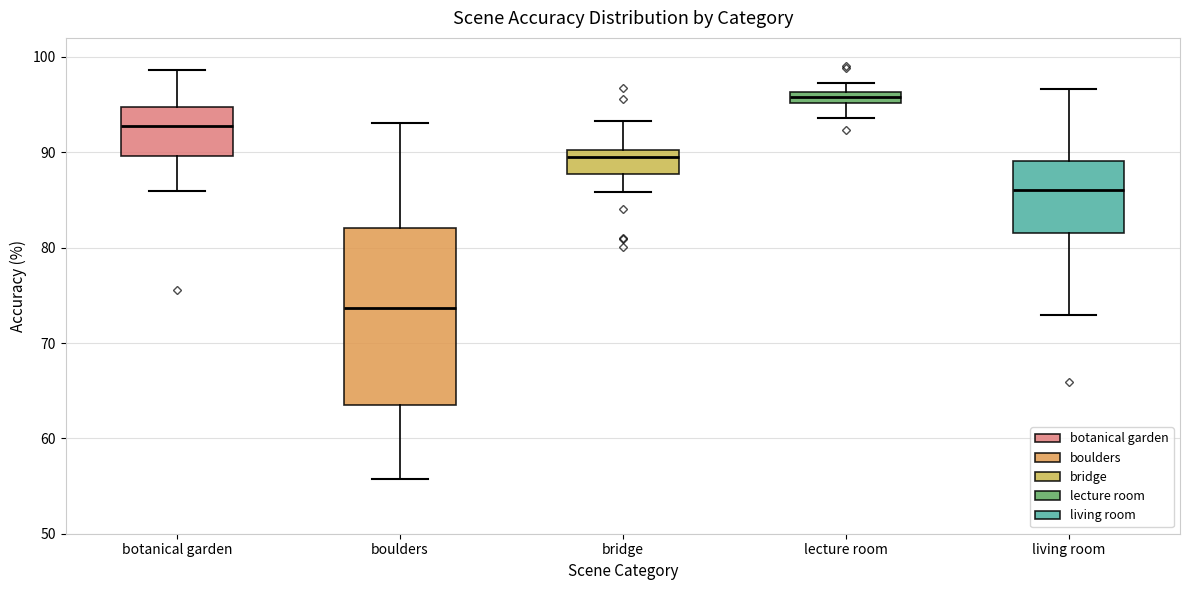

Which box is the tallest, from its lower edge to its upper edge?

boulders